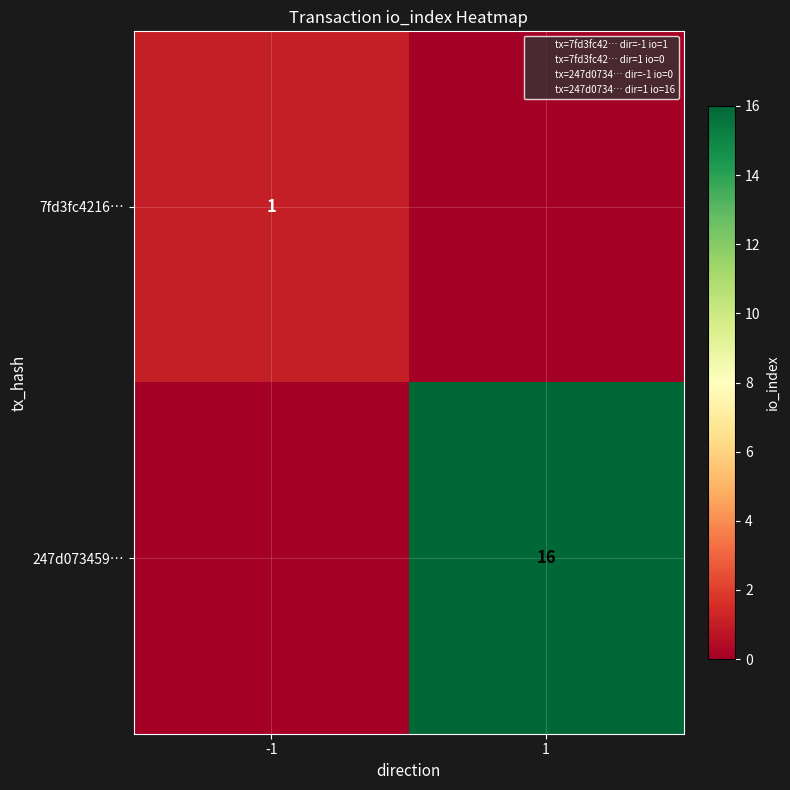

Is it true that 7fd3fc4216… equals 1 at -1?

True